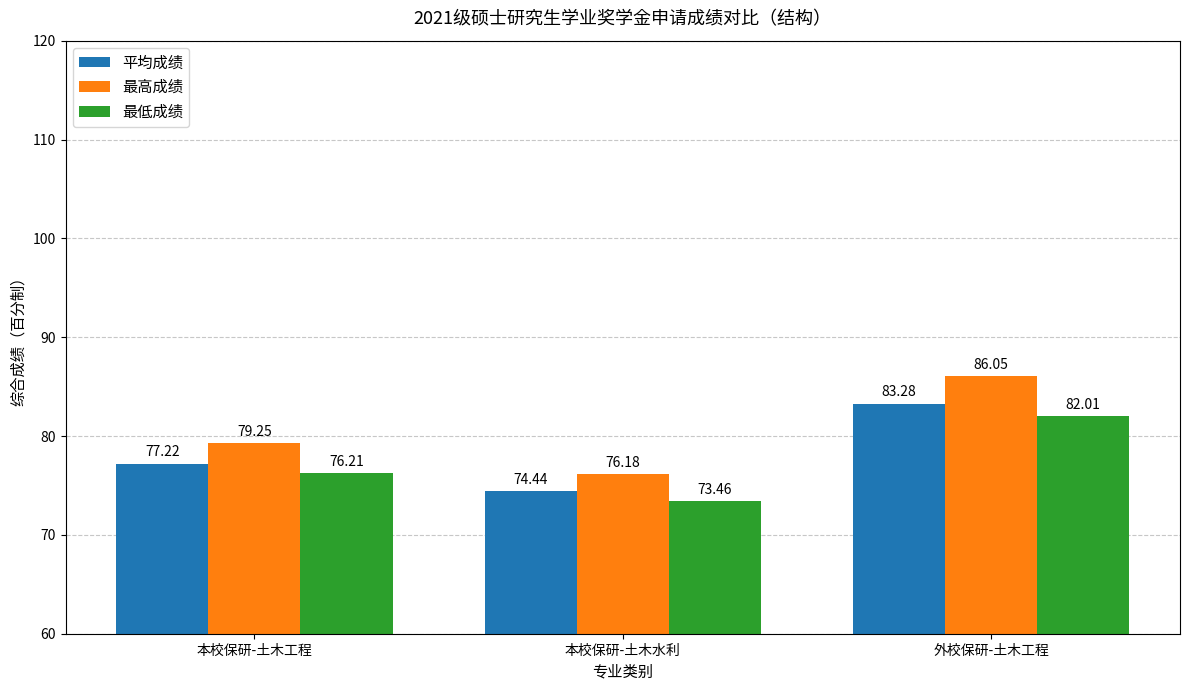

Is it true that 最低成绩 equals 32.5 at 本校保研-土木工程?

False